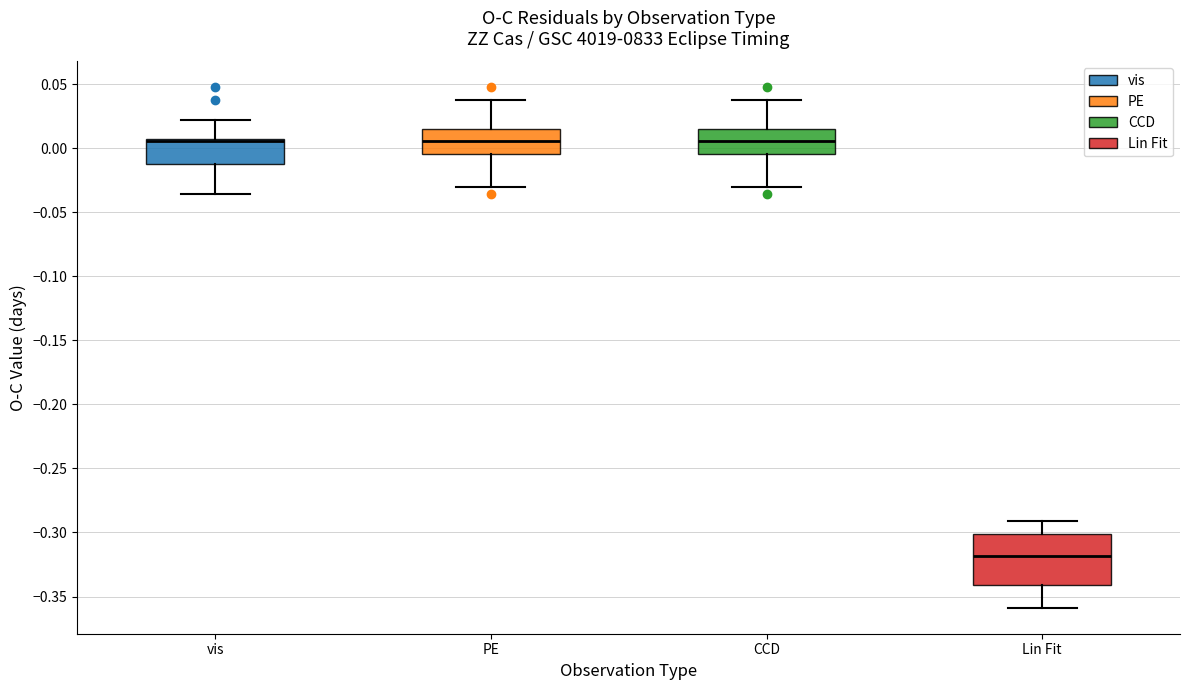

Where does the upper whisker of the box for CCD end on the y-axis? The values are not printed on the chart, so give them approximately, as read against the axis.

0.040